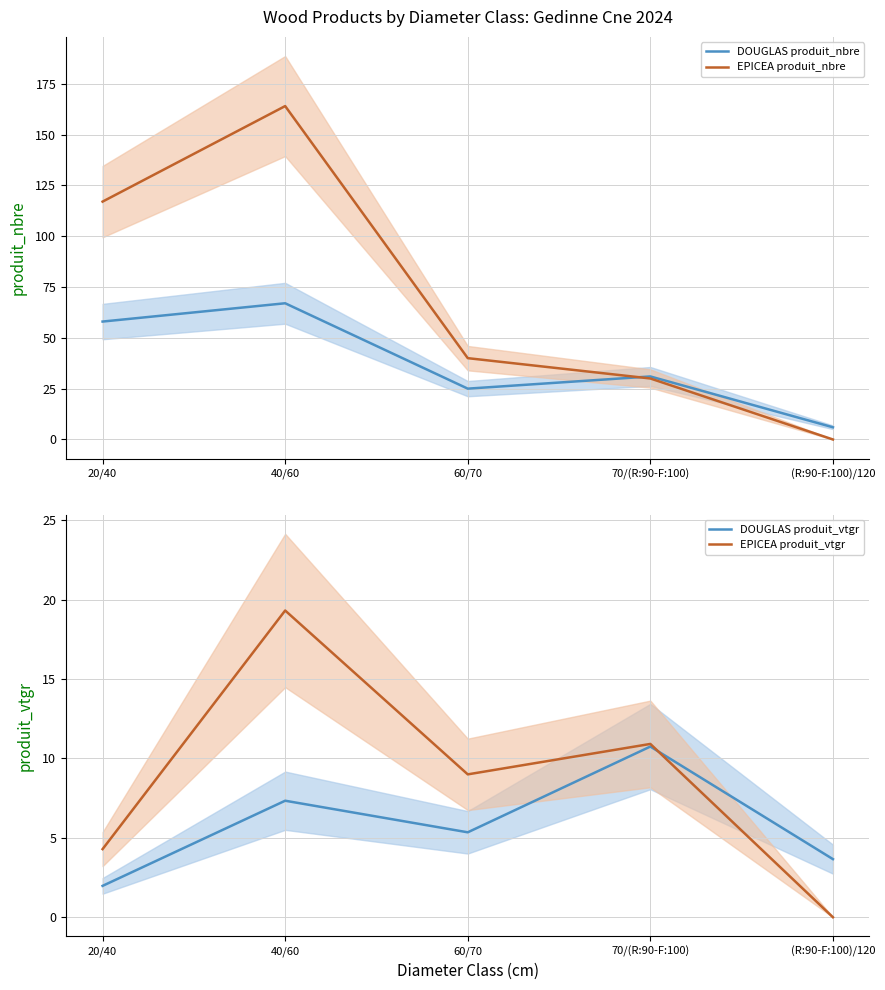

What is the total value across all series at 40/60?

257.7